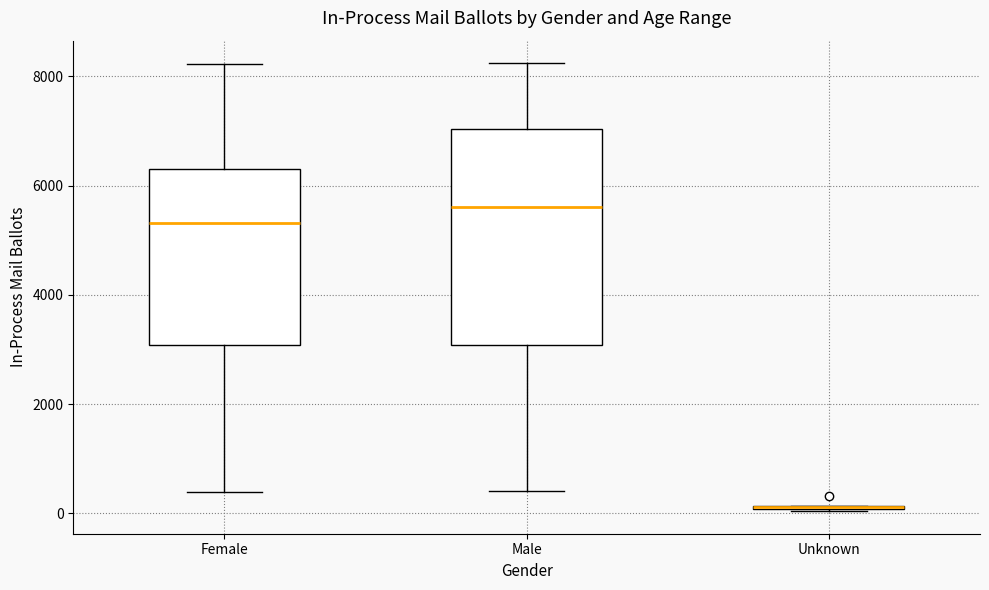

Which box is the tallest, from its lower edge to its upper edge?

Male